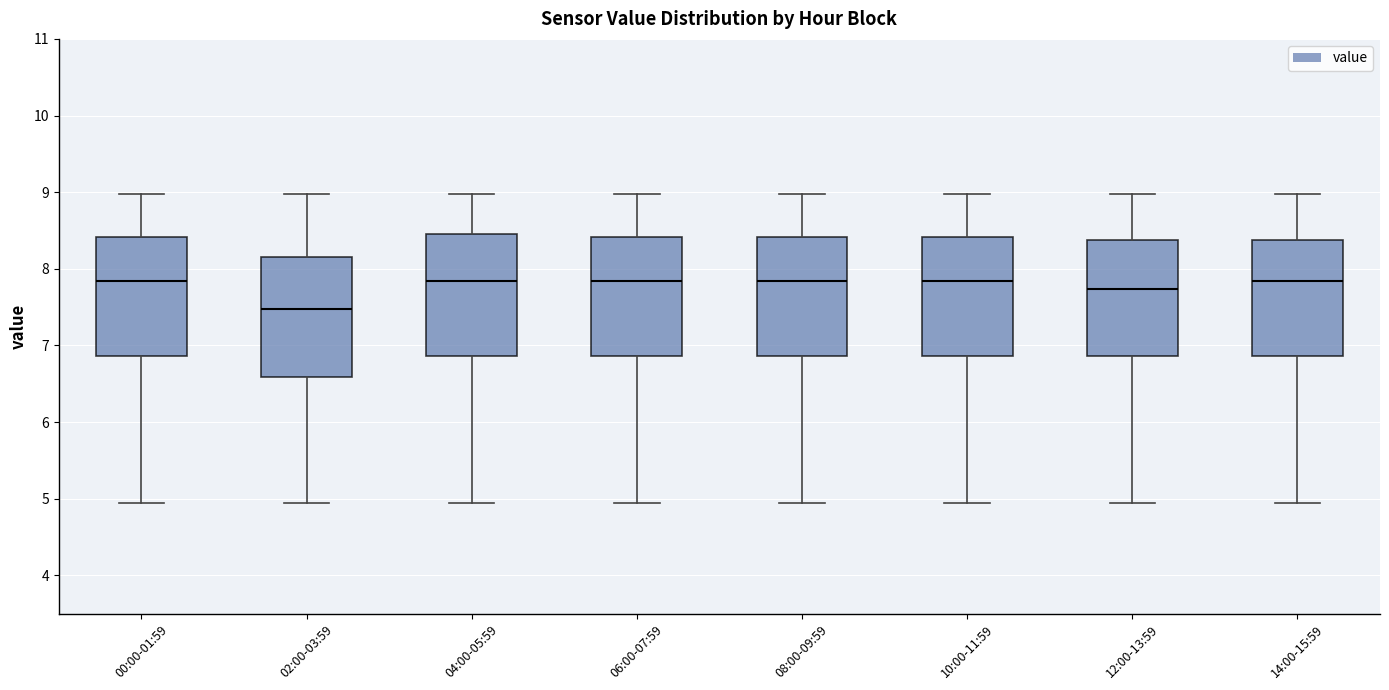

Reading left to right, read every box against the y-axis: the position of its median line, the range the box covers, and the ends of its whiskers. The values are not printed on the chart, so give them approximately, as read against the axis.

00:00-01:59: median 7.8, box 6.9 to 8.4, whiskers 4.9 to 9.0
02:00-03:59: median 7.5, box 6.6 to 8.2, whiskers 4.9 to 9.0
04:00-05:59: median 7.8, box 6.9 to 8.5, whiskers 4.9 to 9.0
06:00-07:59: median 7.8, box 6.9 to 8.4, whiskers 4.9 to 9.0
08:00-09:59: median 7.8, box 6.9 to 8.4, whiskers 4.9 to 9.0
10:00-11:59: median 7.8, box 6.9 to 8.4, whiskers 4.9 to 9.0
12:00-13:59: median 7.7, box 6.9 to 8.4, whiskers 4.9 to 9.0
14:00-15:59: median 7.8, box 6.9 to 8.4, whiskers 4.9 to 9.0